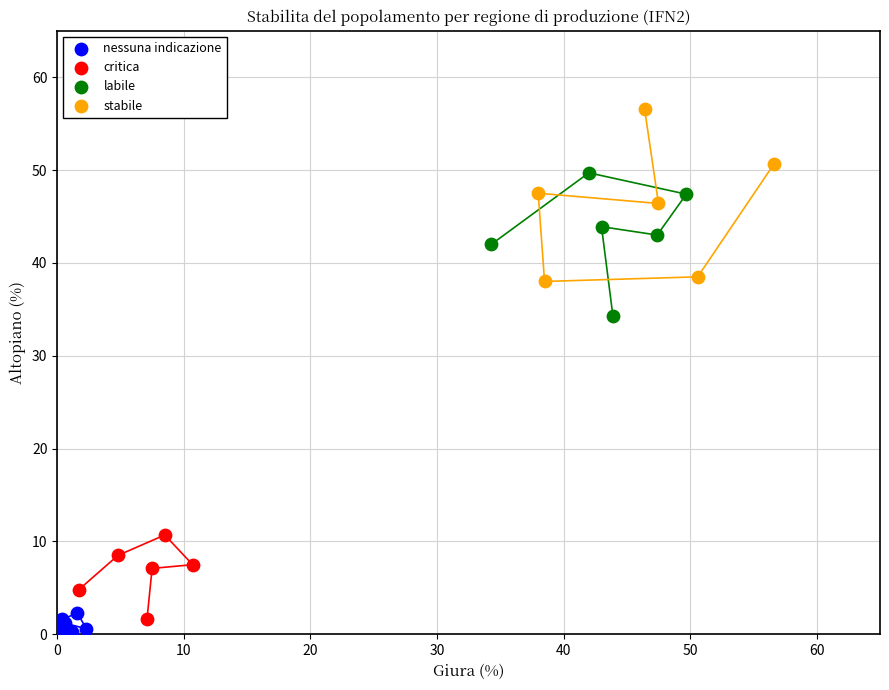

Which series contains the highest Y value?

stabile